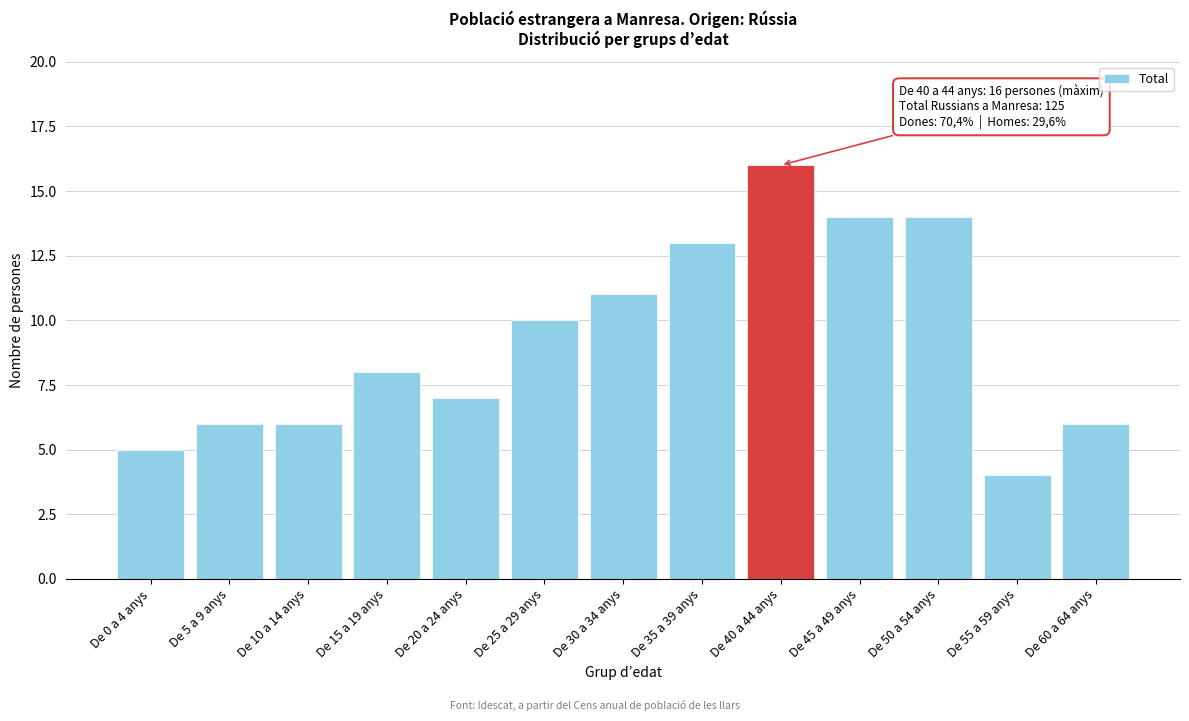

Reading left to right, extract all data points from this chart.

5	6	6	8	7	10	11	13	16	14	14	4	6